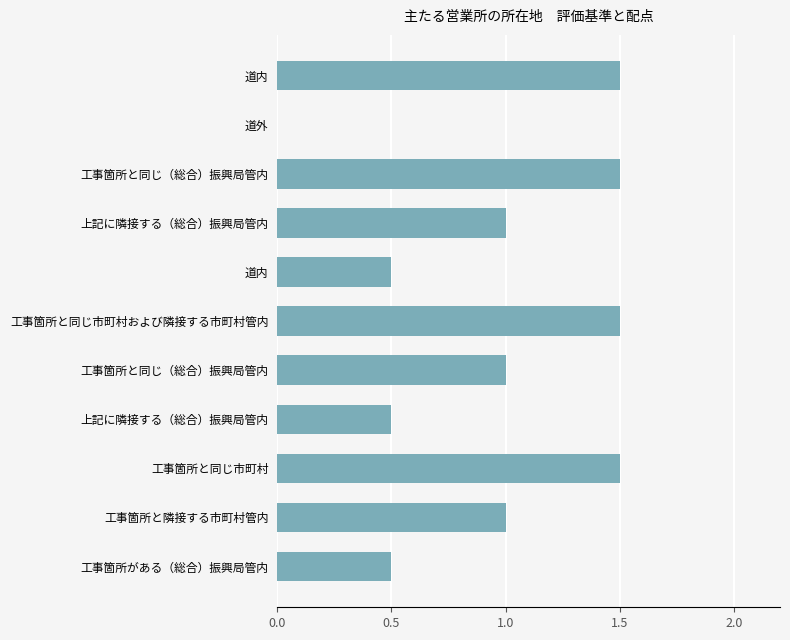

Are the bars horizontal?

Yes